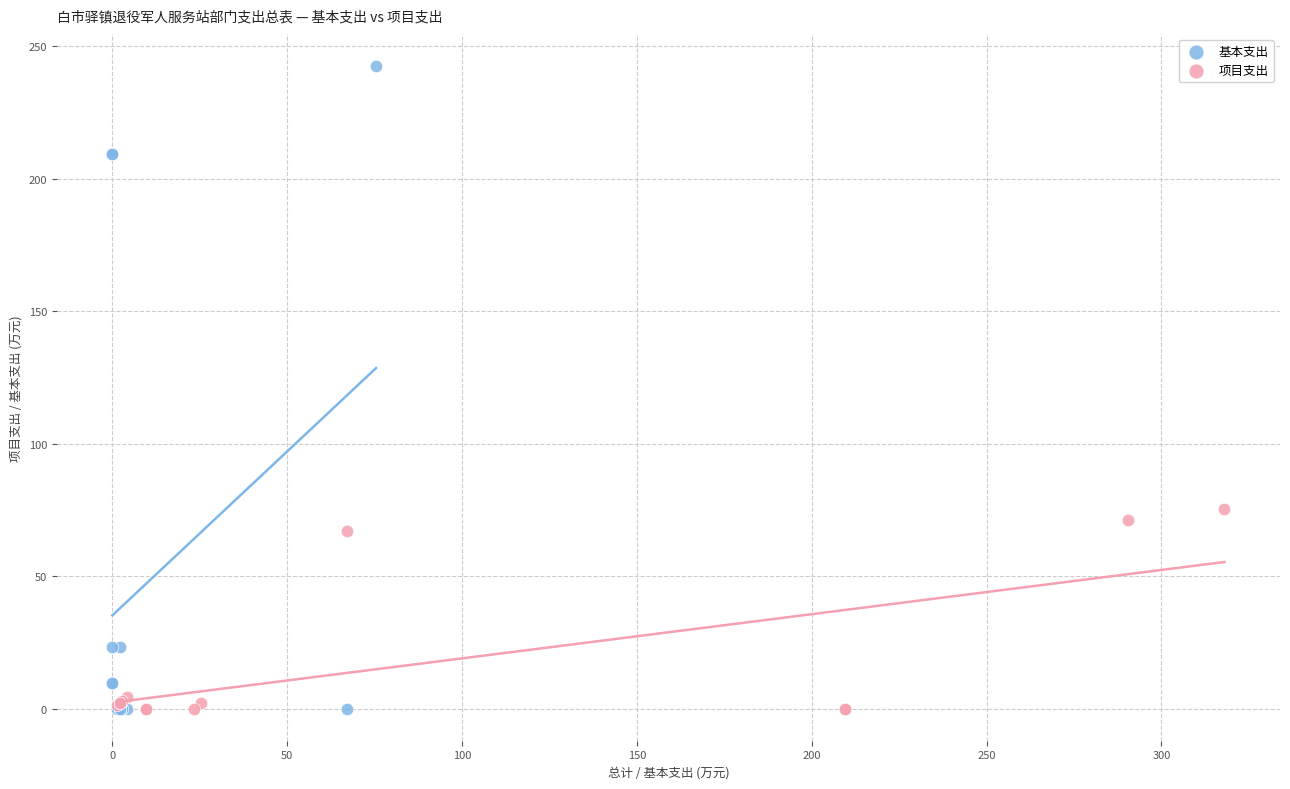

Which series has the widest spread of Y values?

基本支出